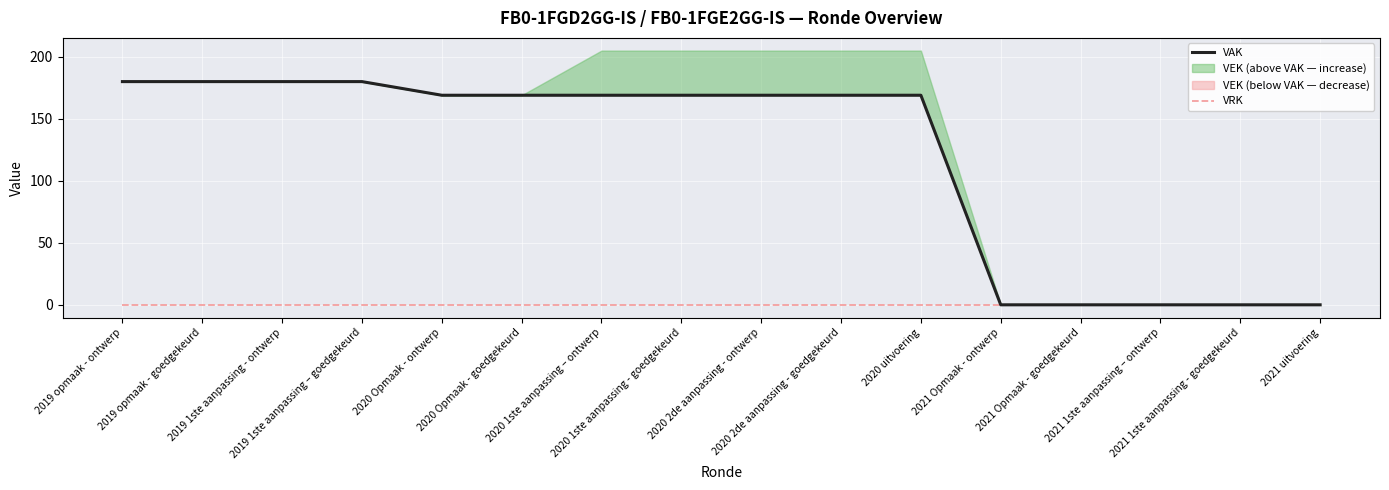

True or false: VAK and VRK cross at least once.

False